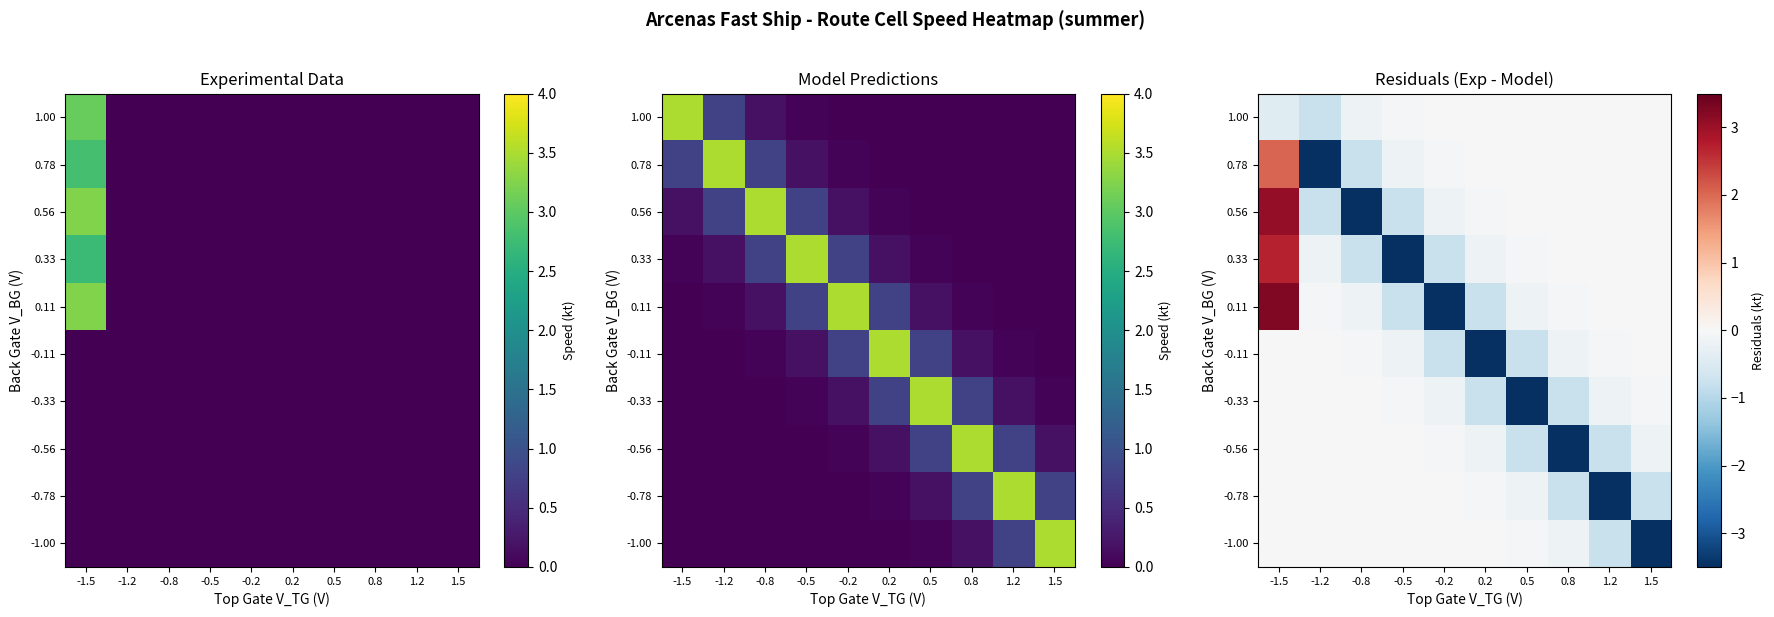

True or false: 0.33 has a value of -0.2 at -0.2.

False